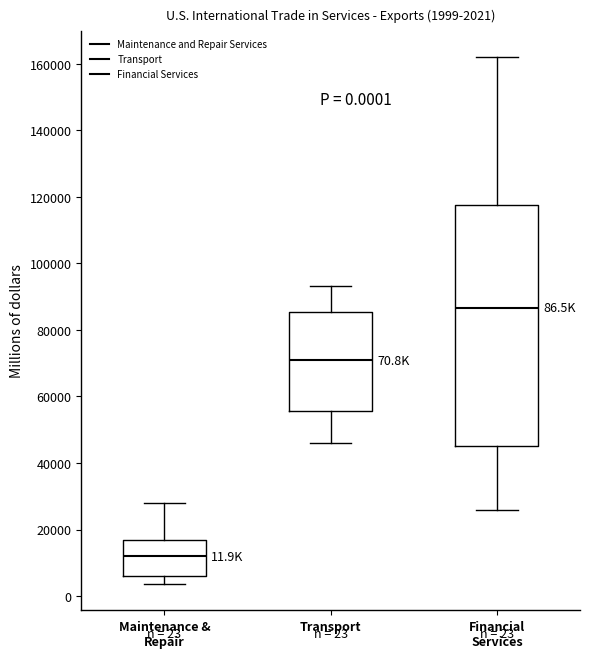

Which box is the tallest, from its lower edge to its upper edge?

Financial Services